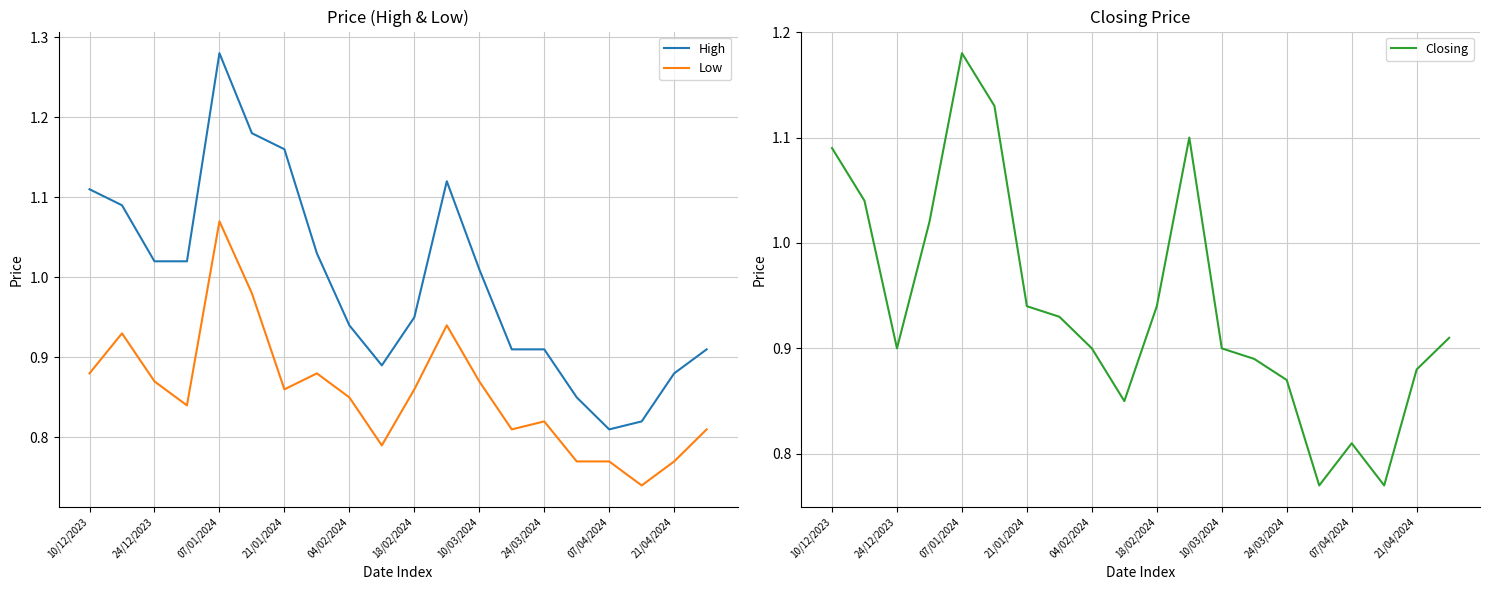

Reading left to right, extract all data points from this chart.

High: 1.1	1.1	1.0	1.0	1.3	1.2	1.2	1.0	0.9	0.9	0.9	1.1	1.0	0.9	0.9	0.8	0.8	0.8	0.9	0.9
Low: 0.9	0.9	0.9	0.8	1.1	1.0	0.9	0.9	0.8	0.8	0.9	0.9	0.9	0.8	0.8	0.8	0.8	0.7	0.8	0.8
Closing: 1.1	1.0	0.9	1.0	1.2	1.1	0.9	0.9	0.9	0.8	0.9	1.1	0.9	0.9	0.9	0.8	0.8	0.8	0.9	0.9